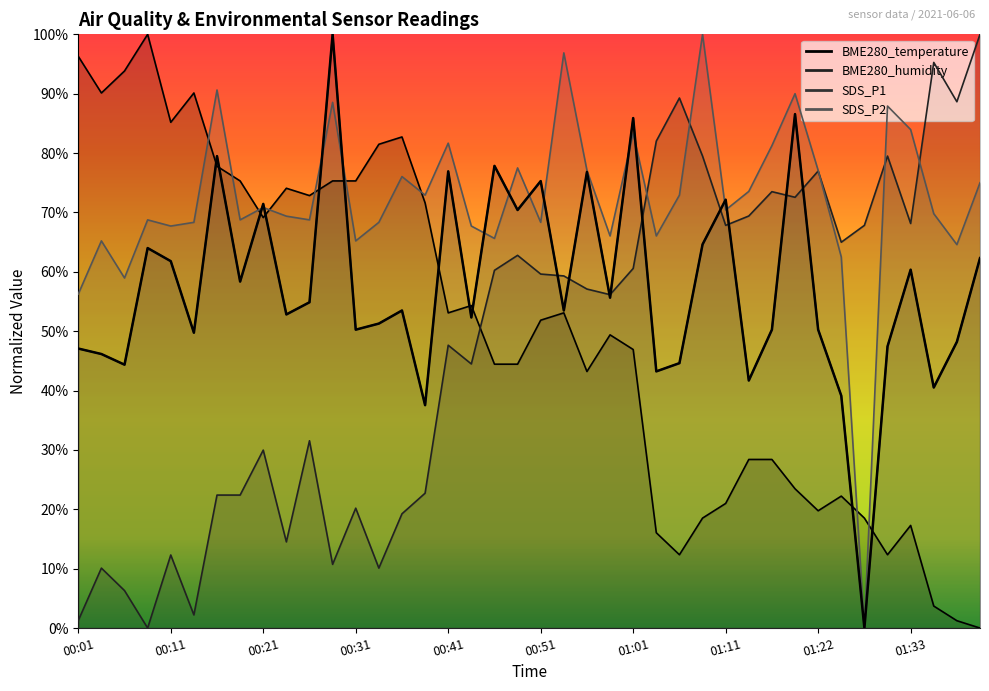

How many values are above zero?

39